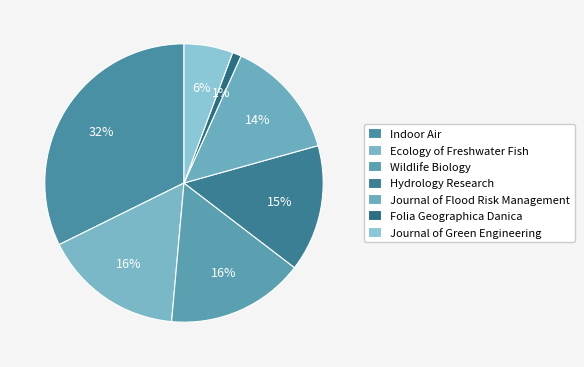

How many segments does this pie chart have?

7